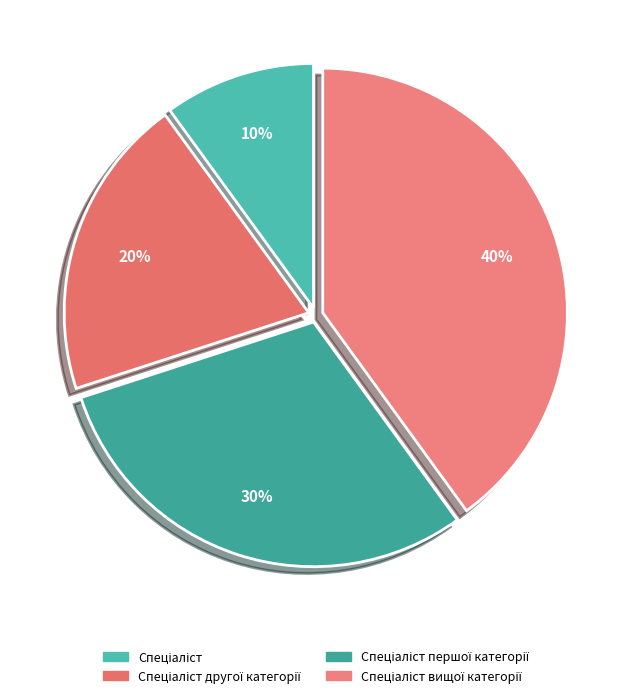

Is there a majority slice in this chart?

No